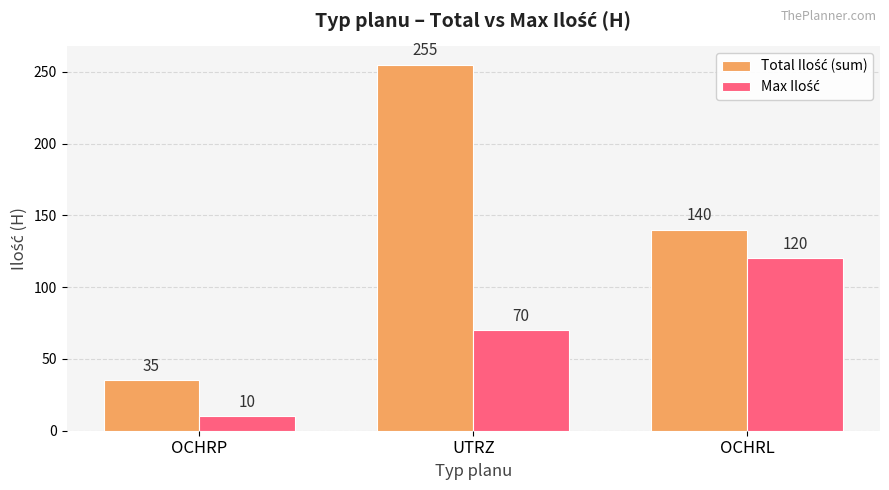

What is the label of the 2nd bar from the right?

UTRZ